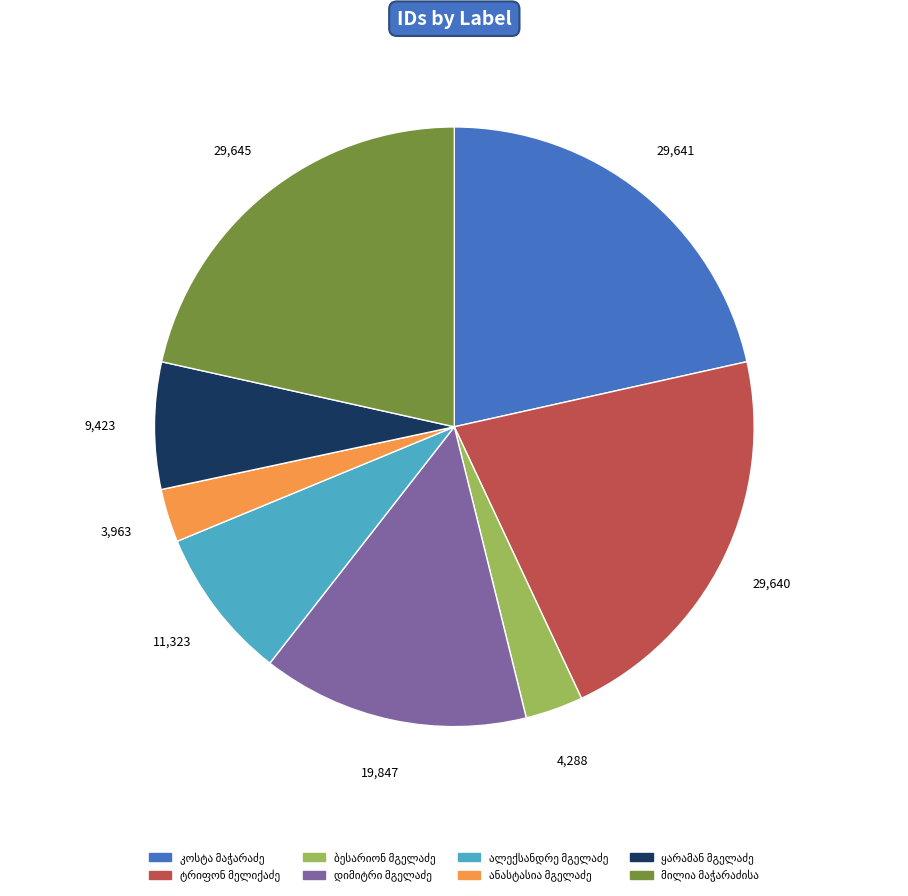

Is there any slice that represents more than half of the pie?

No